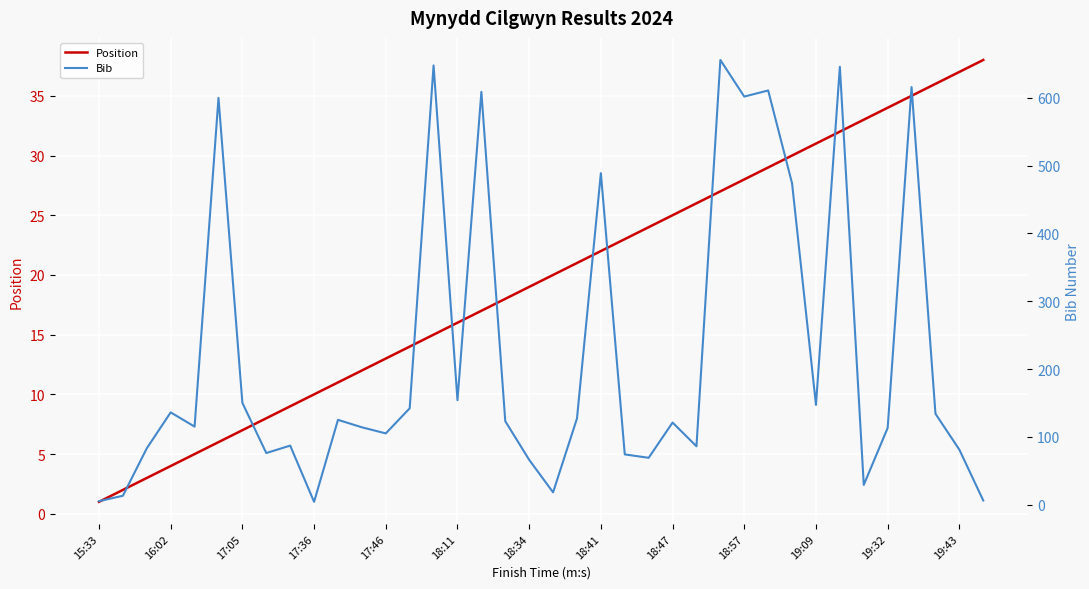

The Position series shows 19 at 18:34. True or false?

True